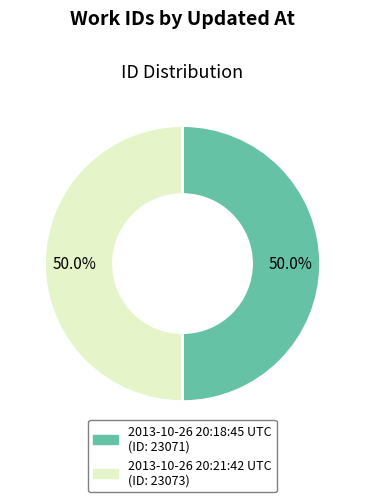

Combined, do 2013-10-26 20:21:42 UTC and 2013-10-26 20:18:45 UTC account for over 50%?

Yes